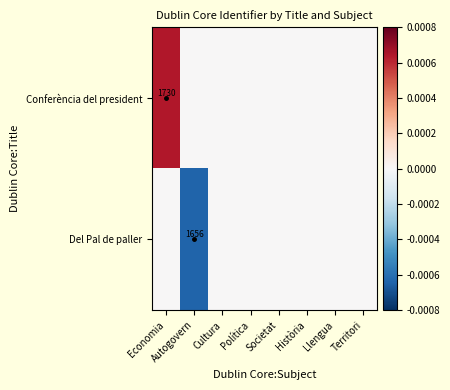

List the series in order of their overall mean, highest first.

Conferència del president, Del Pal de paller